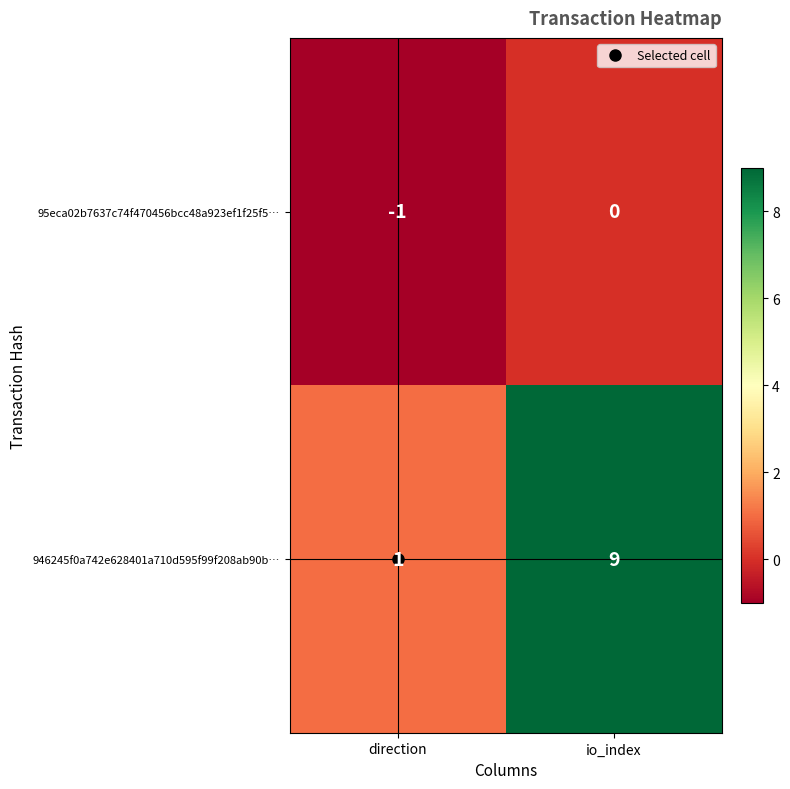

Rank the series by their maximum value, from highest to lowest.

946245f0a742e628401a710d595f99f208ab90b…, 95eca02b7637c74f470456bcc48a923ef1f25f5…